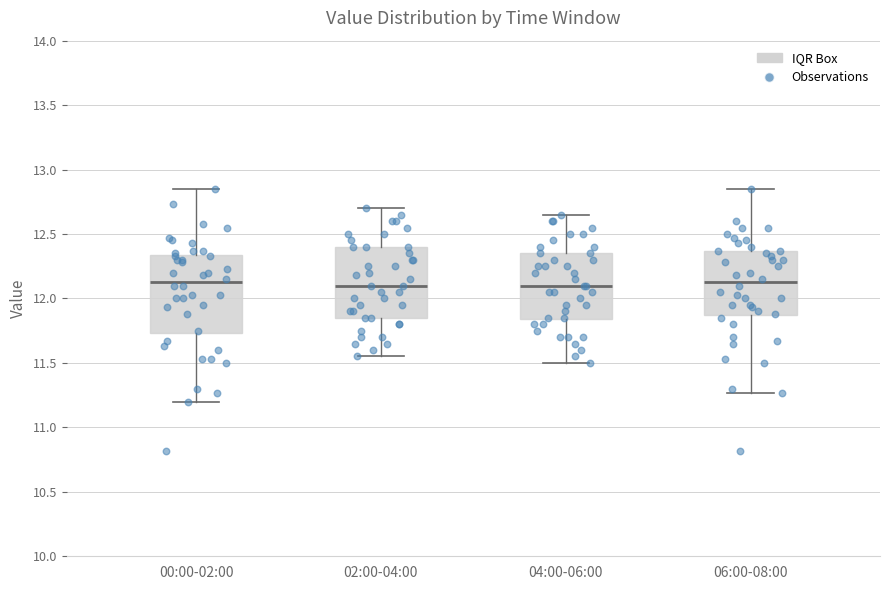

Where does the median line of the box for 04:00-06:00 sit on the y-axis? The values are not printed on the chart, so give them approximately, as read against the axis.

12.10